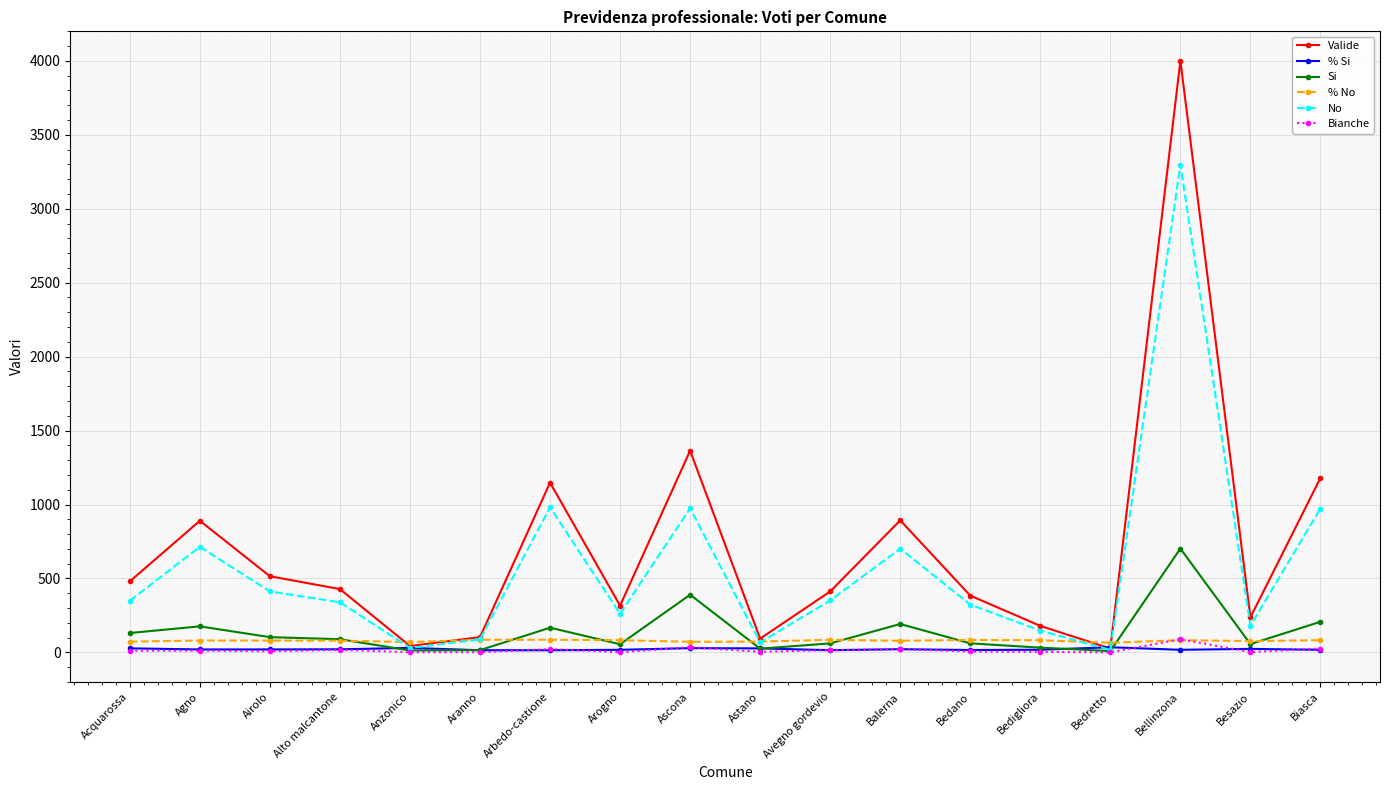

Where is Valide nearest to the value 2013?

Ascona